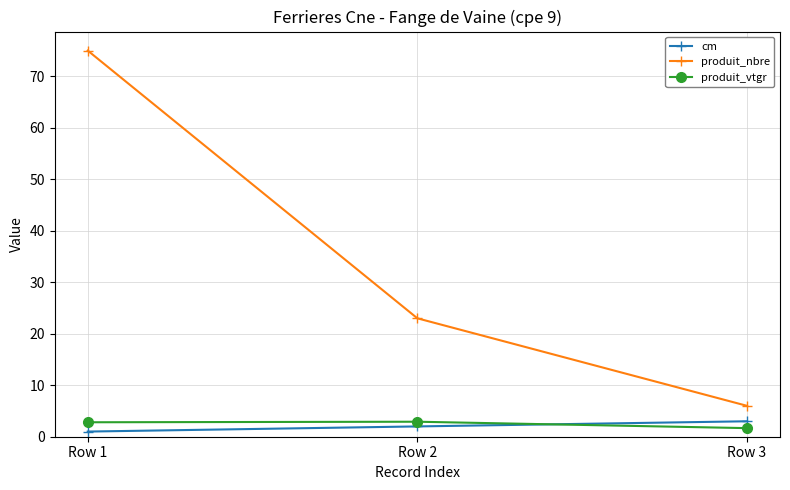

What is the difference between the maximum and second lowest values in the cm series?

1.0